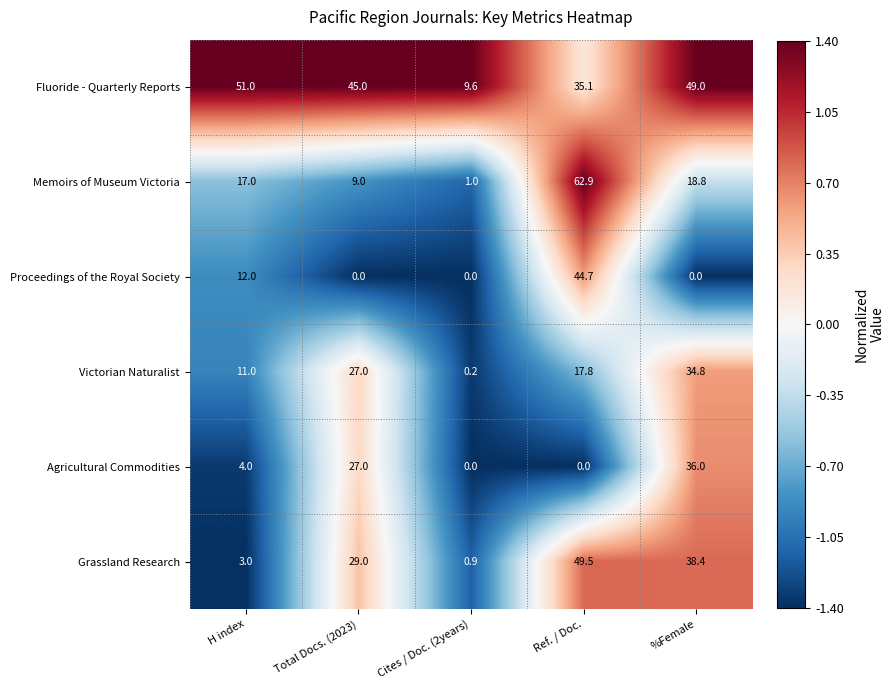

What is the maximum value shown in the chart?

62.9